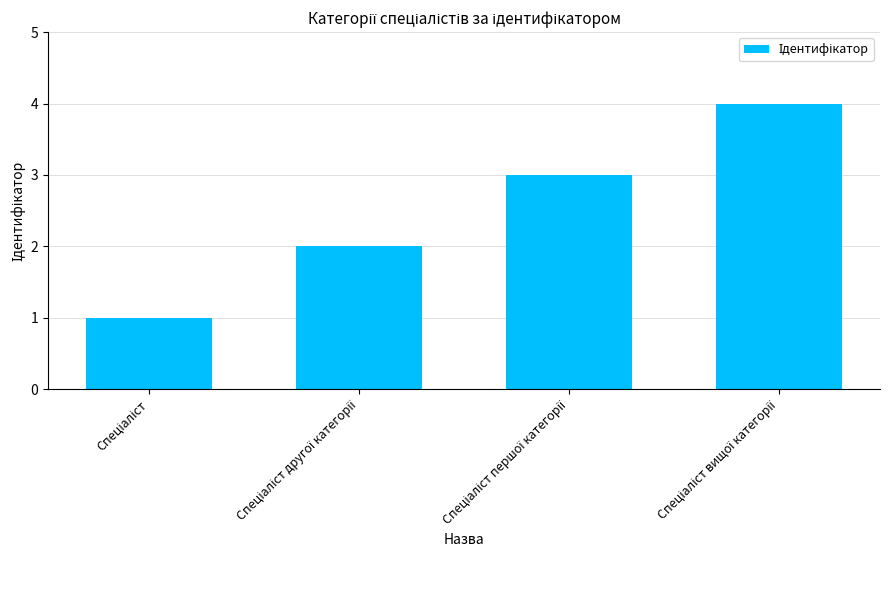

What is the difference between the maximum and minimum values?

3